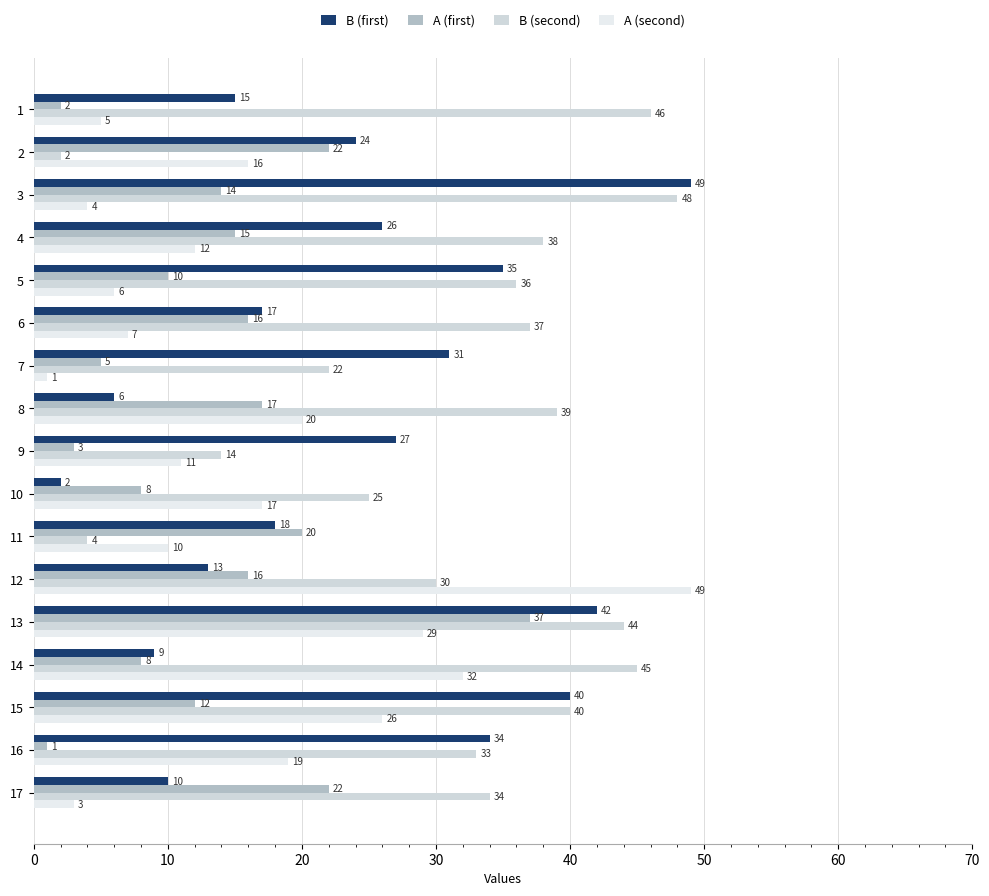

List the labels in order of A (second) value, smallest first.

7, 17, 3, 1, 5, 6, 11, 9, 4, 2, 10, 16, 8, 15, 13, 14, 12